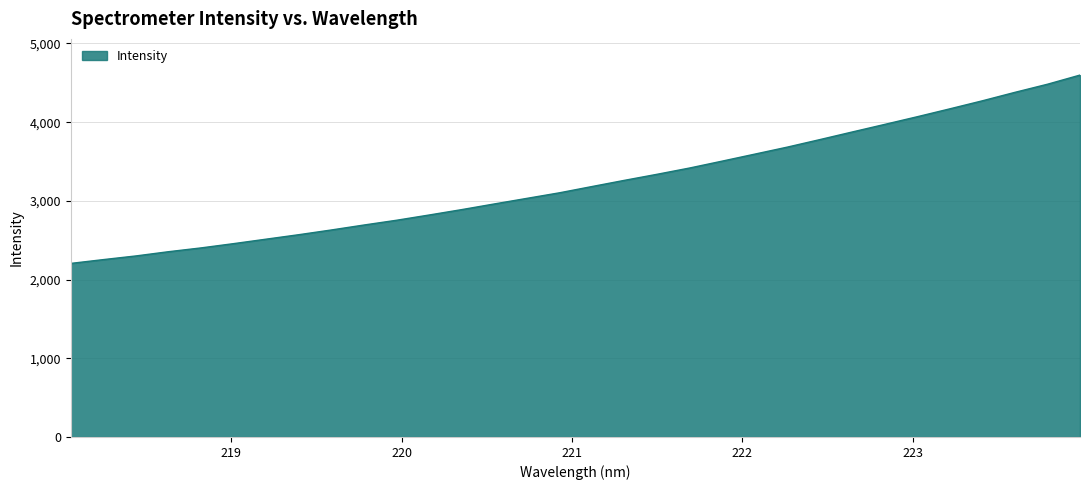

Count the number of categories in the chart.

32